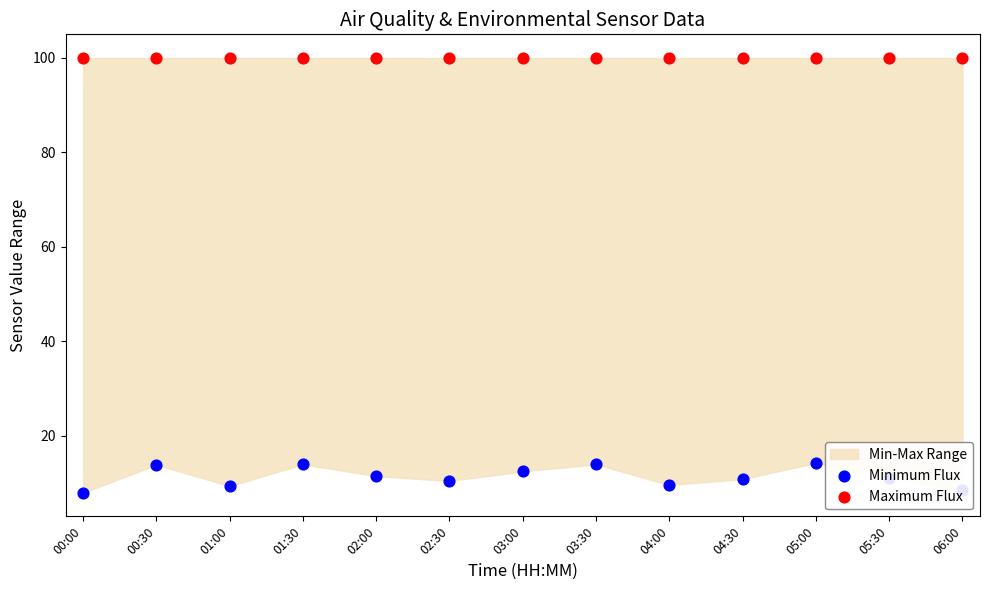

Which series has the widest spread of Y values?

Minimum Flux